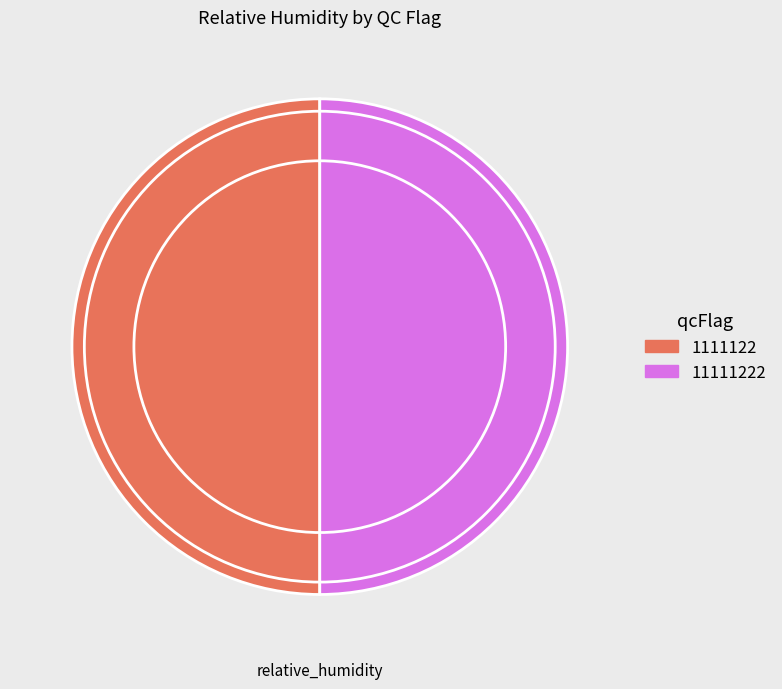

How many segments does this pie chart have?

2